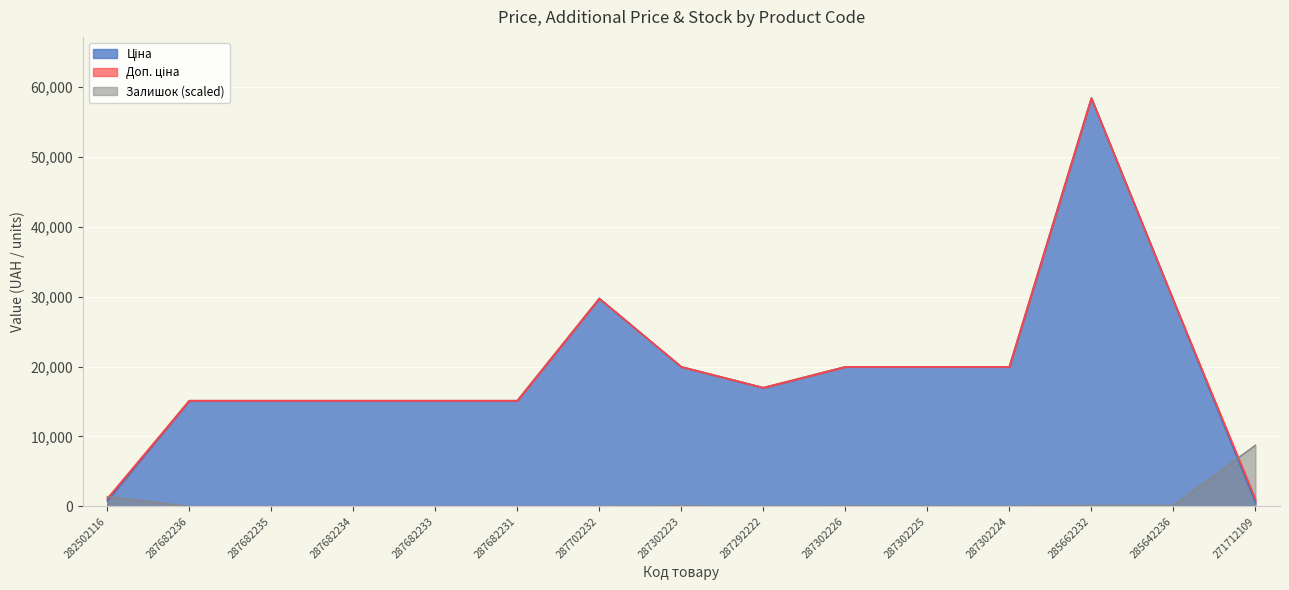

What is the total value across all series at 287702232?

59494.5